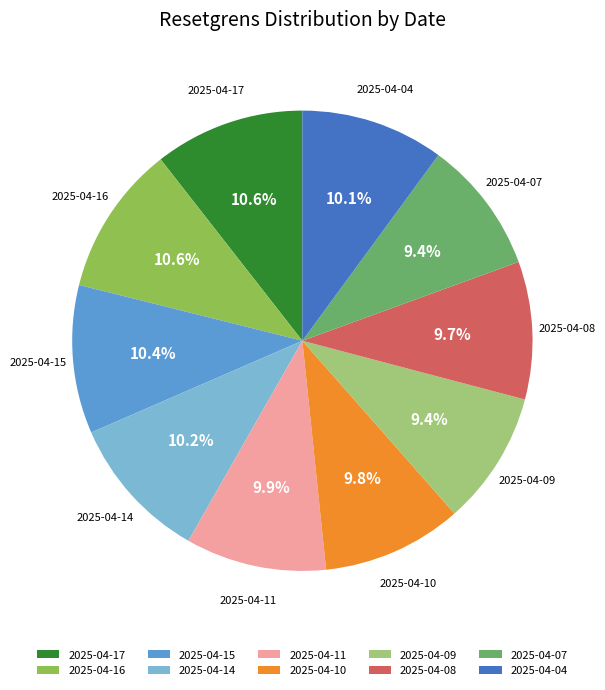

Which has a higher value, 2025-04-11 or 2025-04-16?

2025-04-16